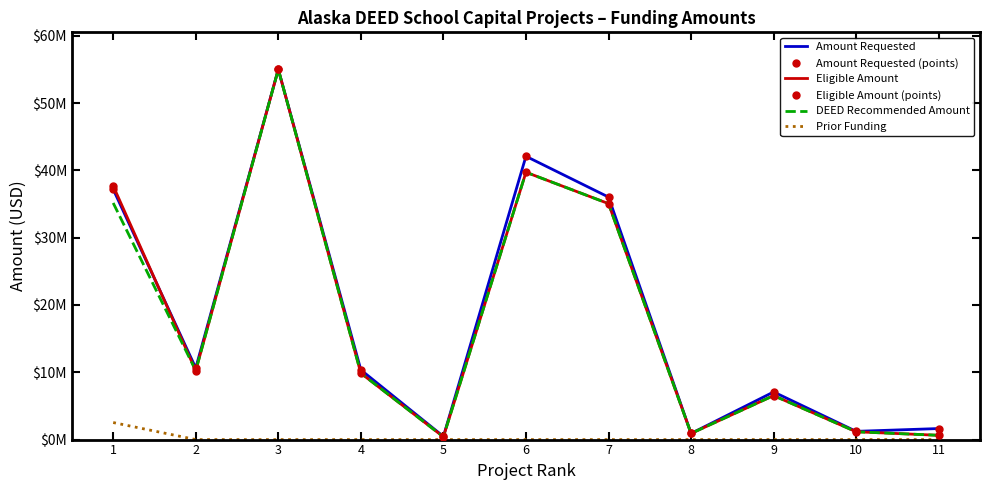

True or false: Eligible Amount (points) and Amount Requested cross at least once.

True